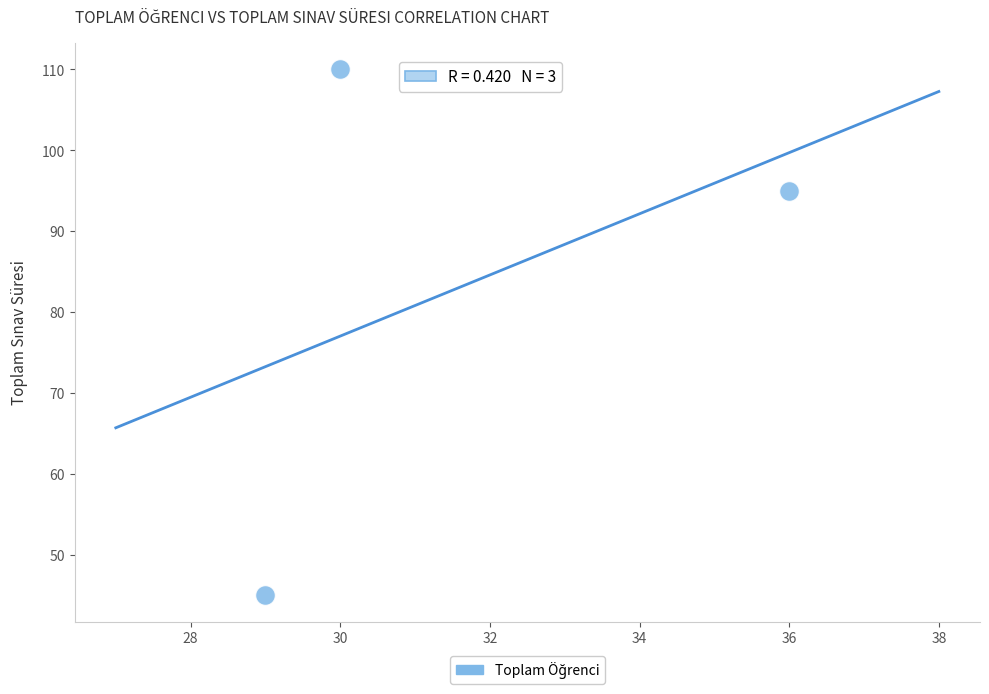

What is the range of X values (max minus min)?

7